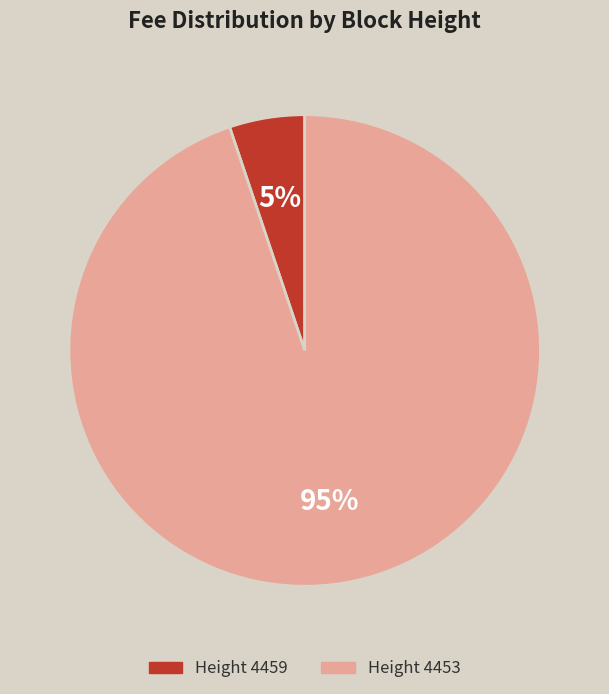

To the nearest percent, what is the average slice percentage?

50%